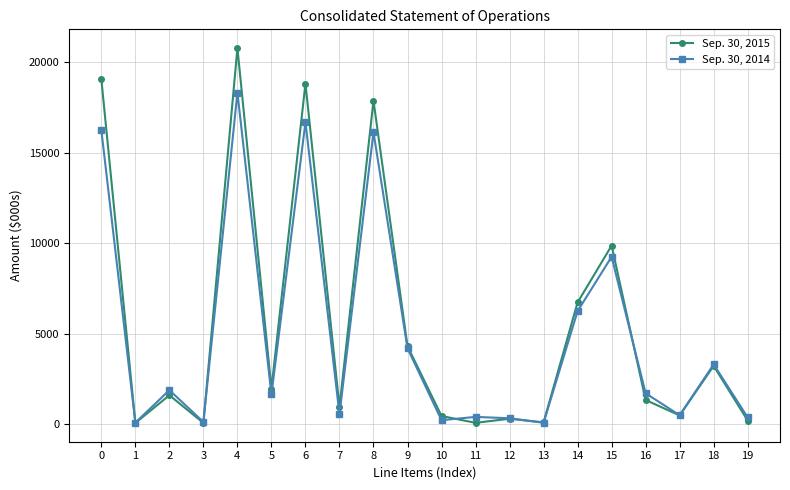

Which series has the widest spread of values?

Sep. 30, 2015